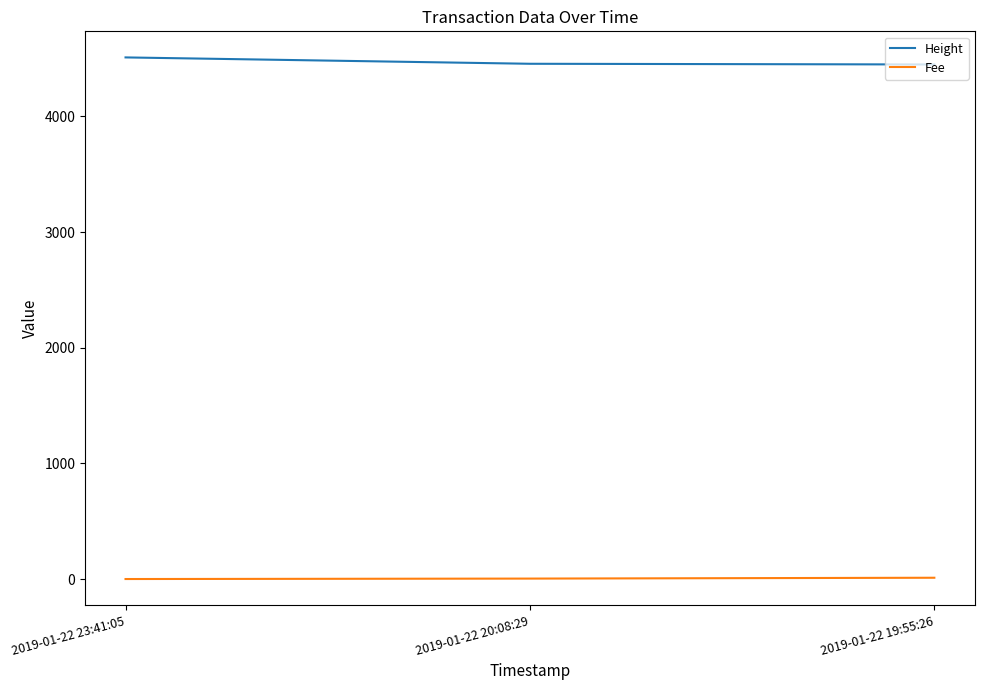

At 2019-01-22 23:41:05, list the series in order from smallest to largest.

Fee, Height